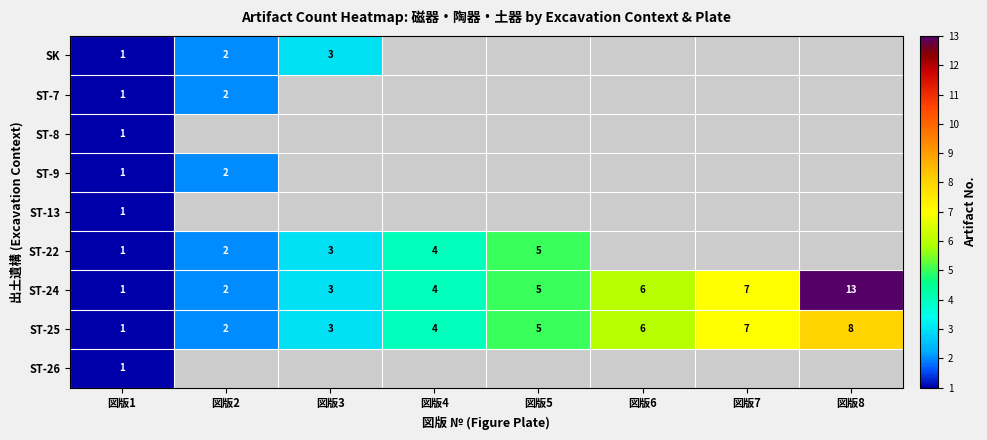

What is the sum of all ST-25 values?

36